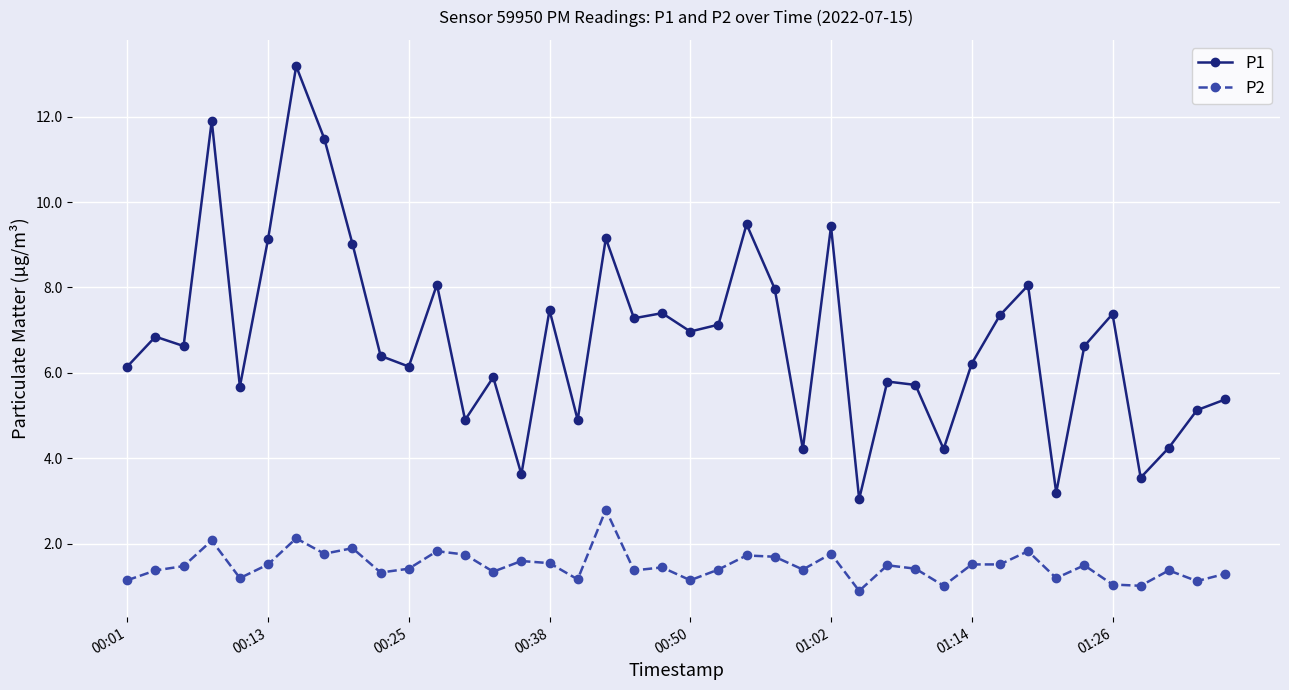

True or false: P2 and P1 intersect in this chart.

False